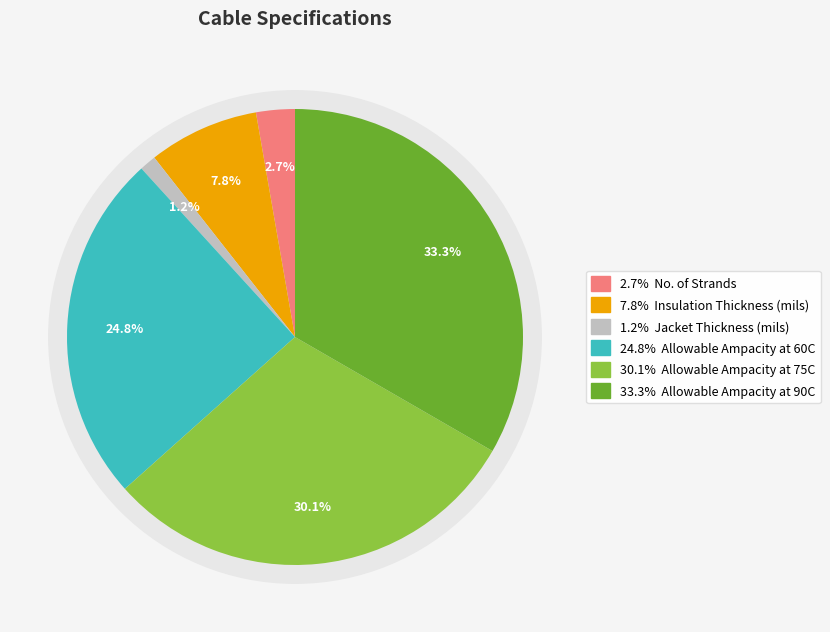

True or false: Jacket Thickness (mils) accounts for 11% of the total.

False